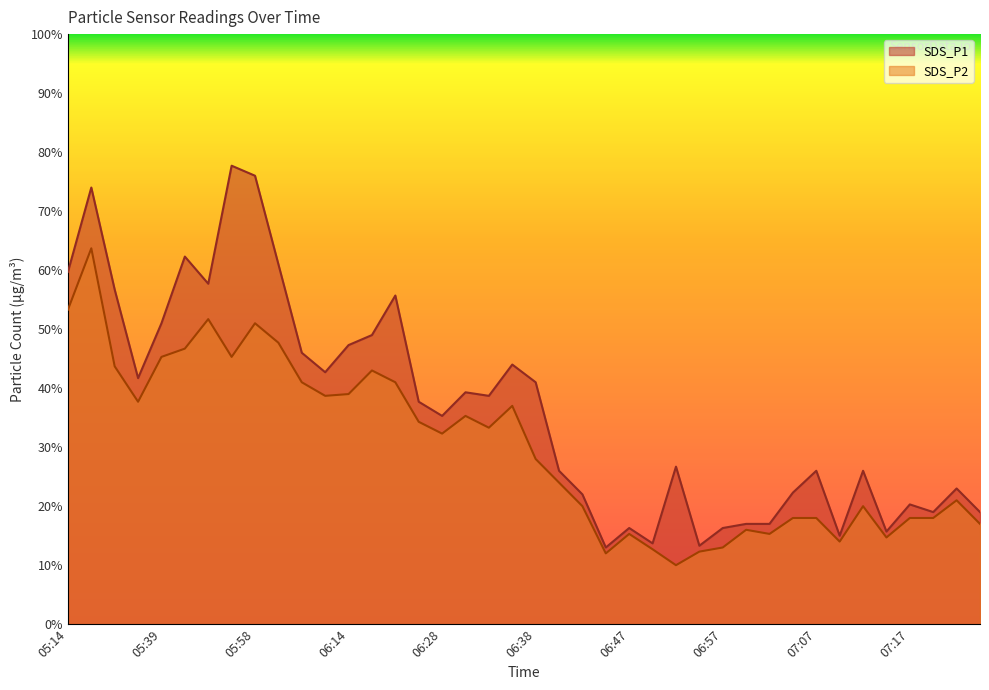

Count the number of data series in this chart.

2